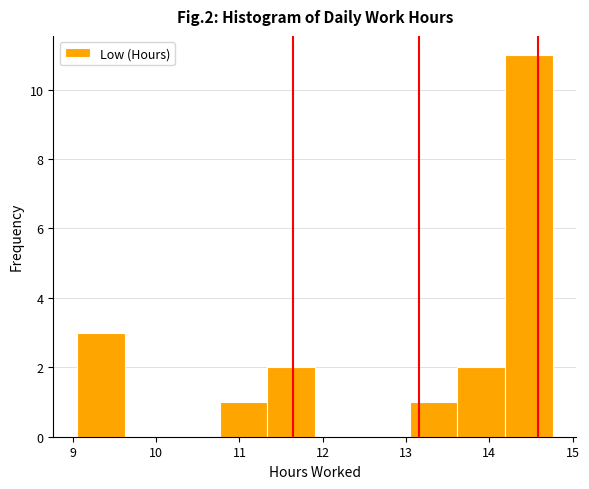

Over which range of the x-axis is the bar tallest?

14.2 to 14.8